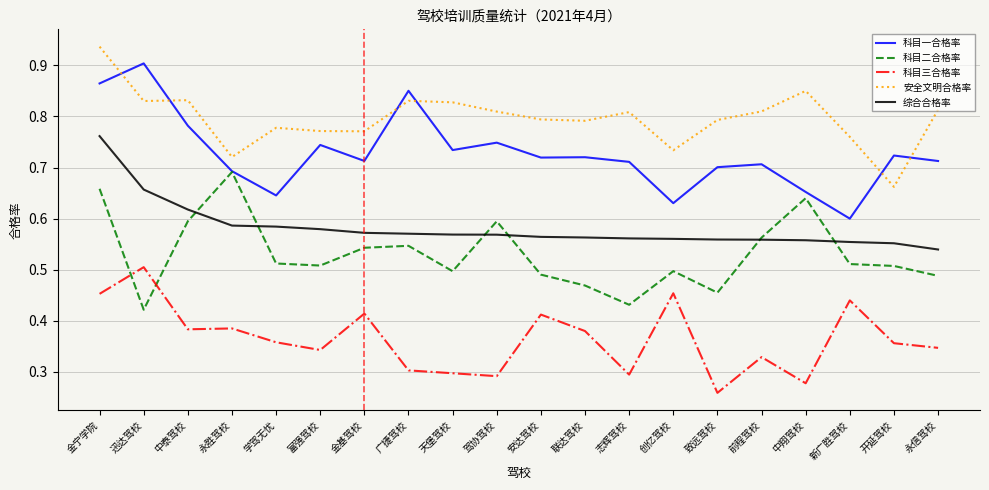

Rank the series by their maximum value, from highest to lowest.

安全文明合格率, 科目一合格率, 综合合格率, 科目二合格率, 科目三合格率